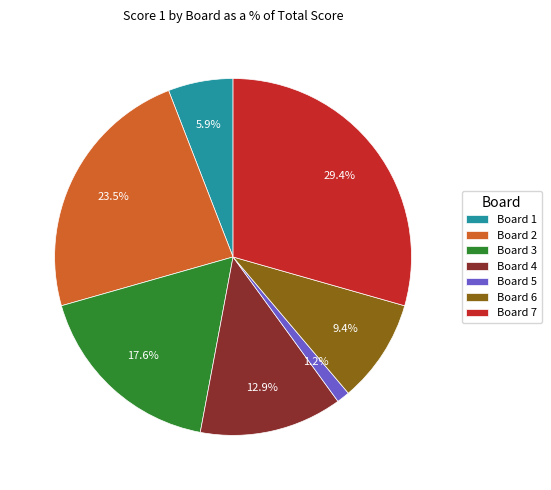

How many slices are in this pie chart?

7